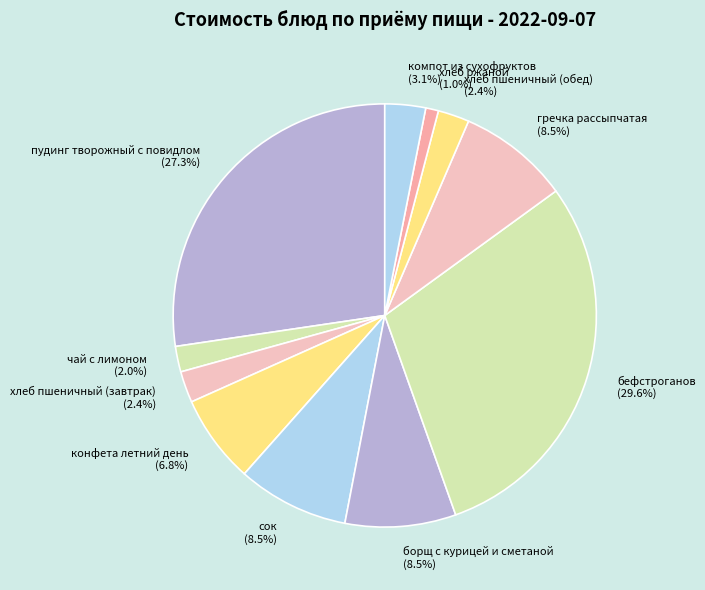

Is конфета летний день the majority of the pie?

No